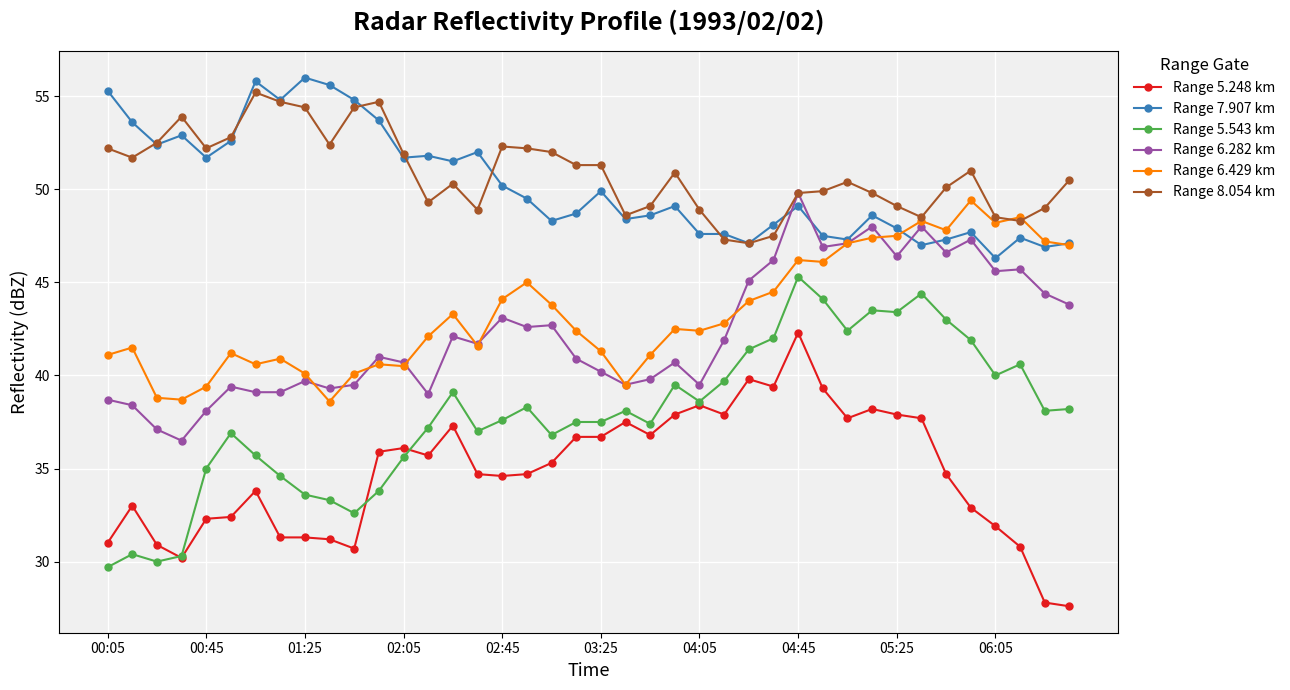

What is the value of the Range 6.429 km point at the 37th from the left?

48.2